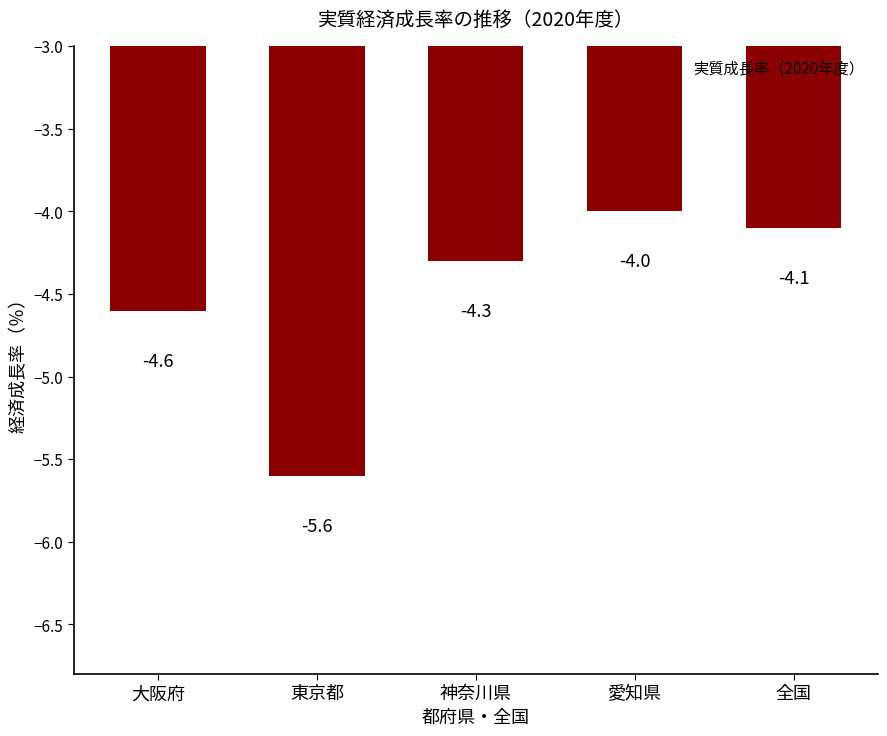

How many values are below -4?

4